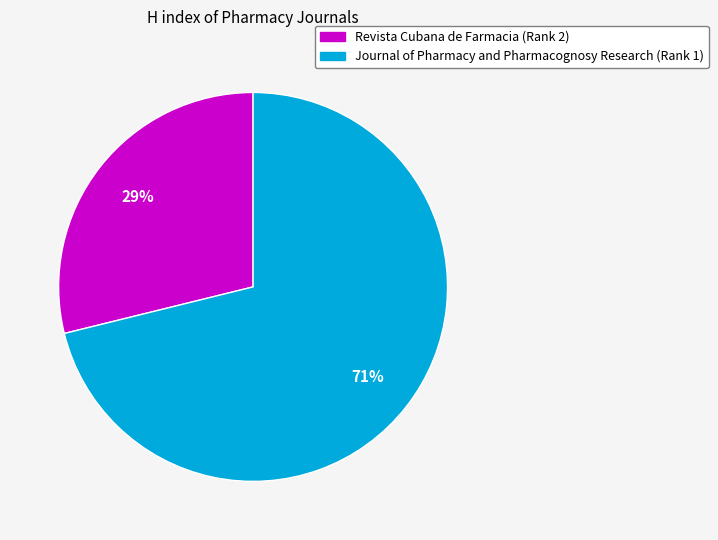

What is the smallest slice in the pie chart?

Revista Cubana de Farmacia (Rank 2)